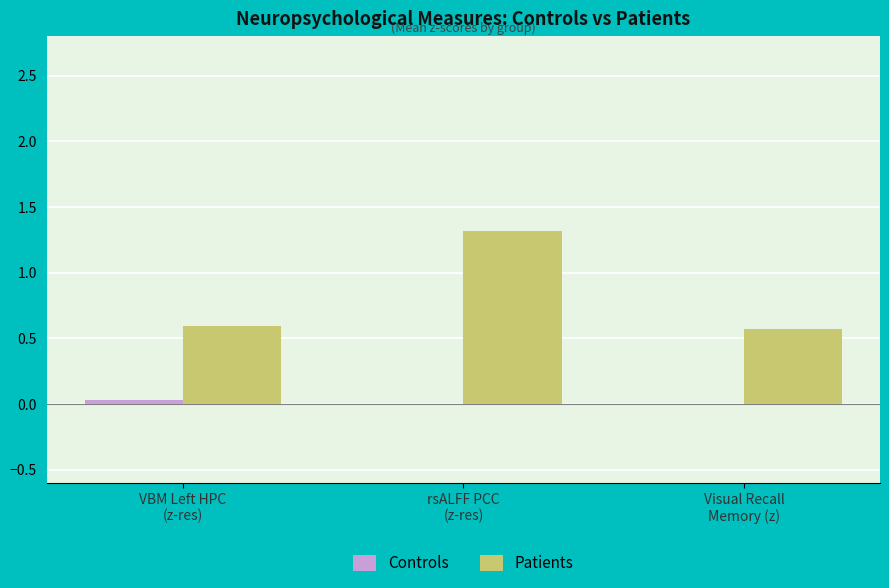

Which series has the largest total across all categories?

Patients